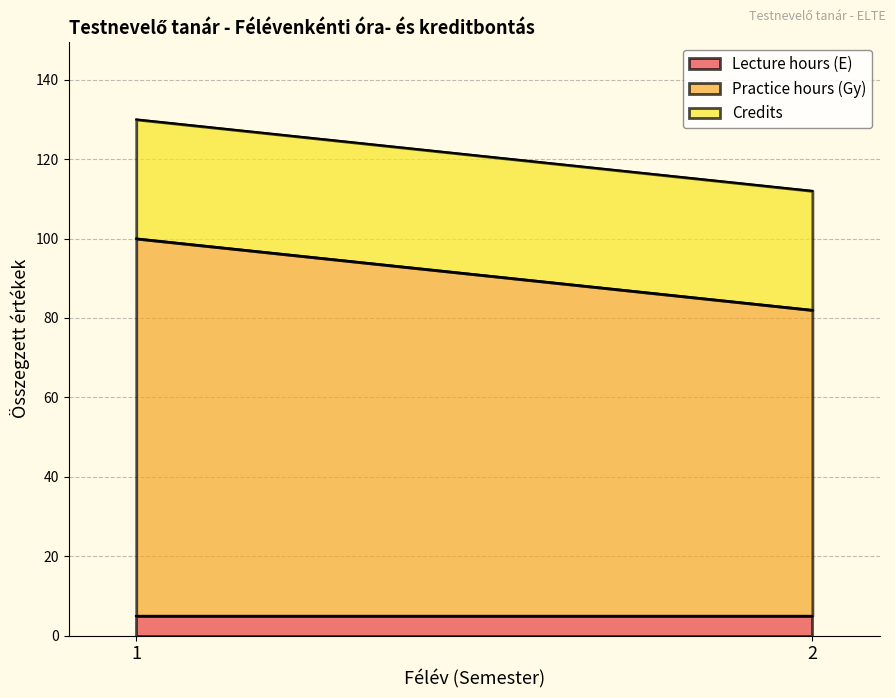

Between 1 and 2, which is larger?

1